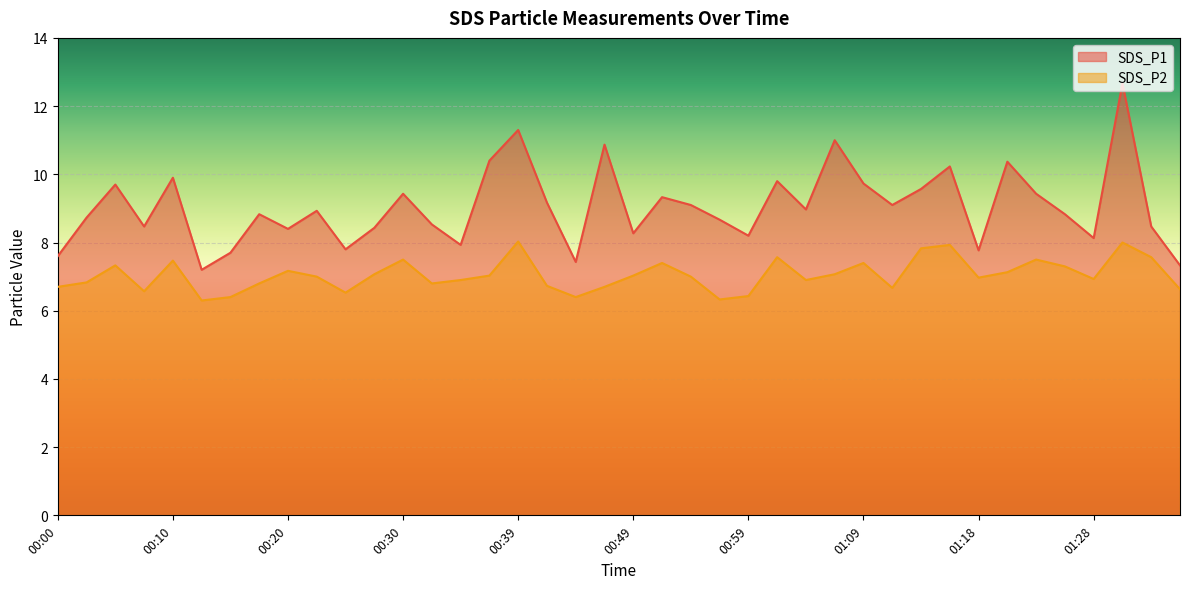

True or false: SDS_P1 has a value of 4.7 at 00:15.

False